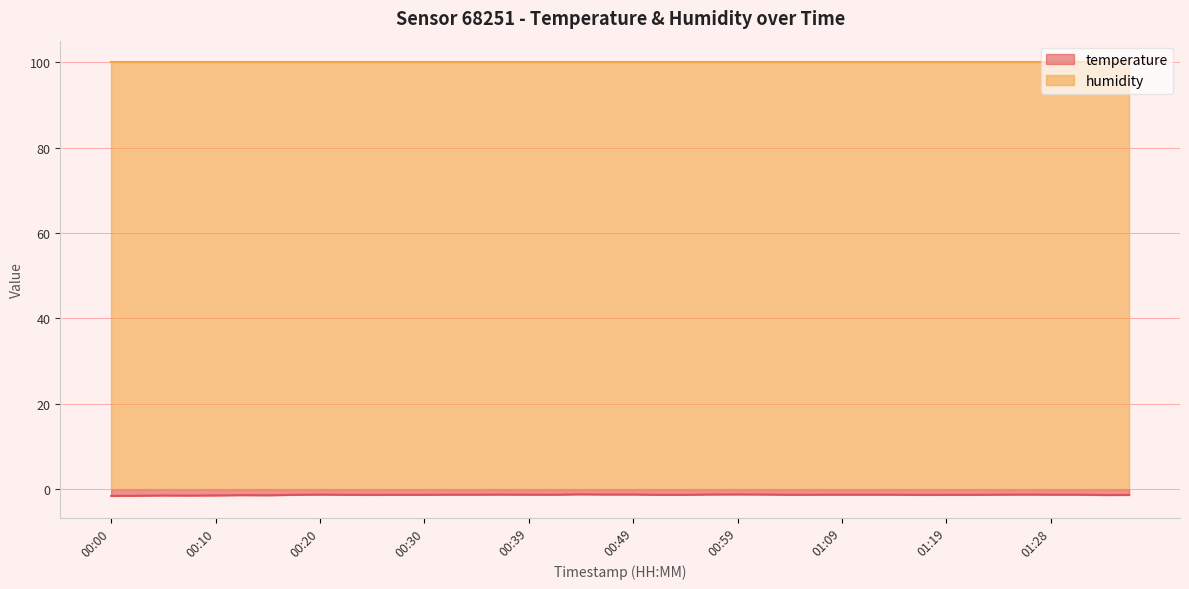

What position from the left is 00:30?

13